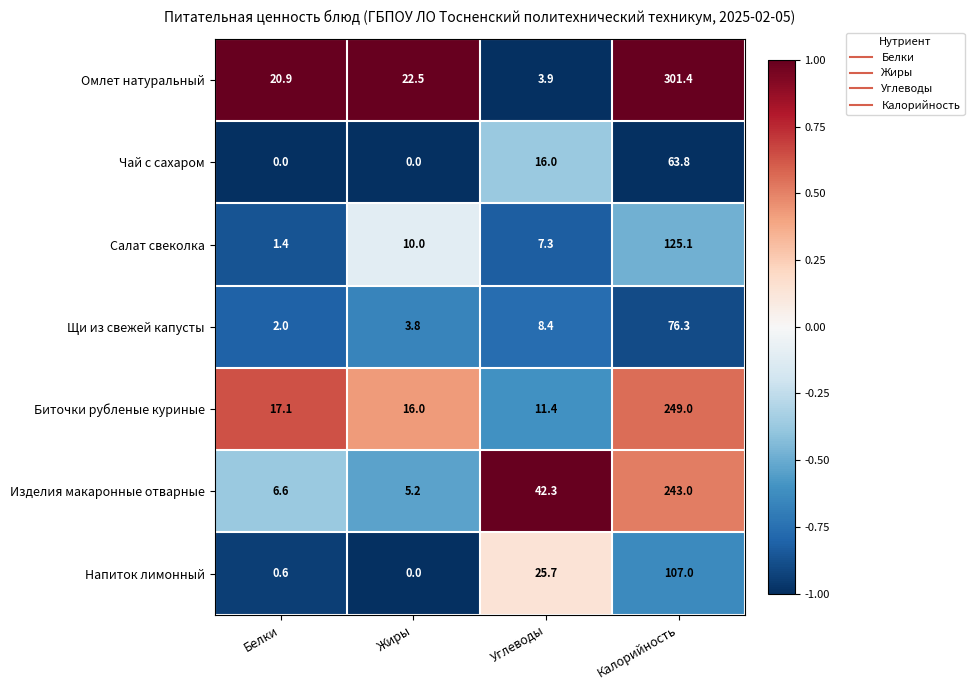

How many series are shown in this chart?

7